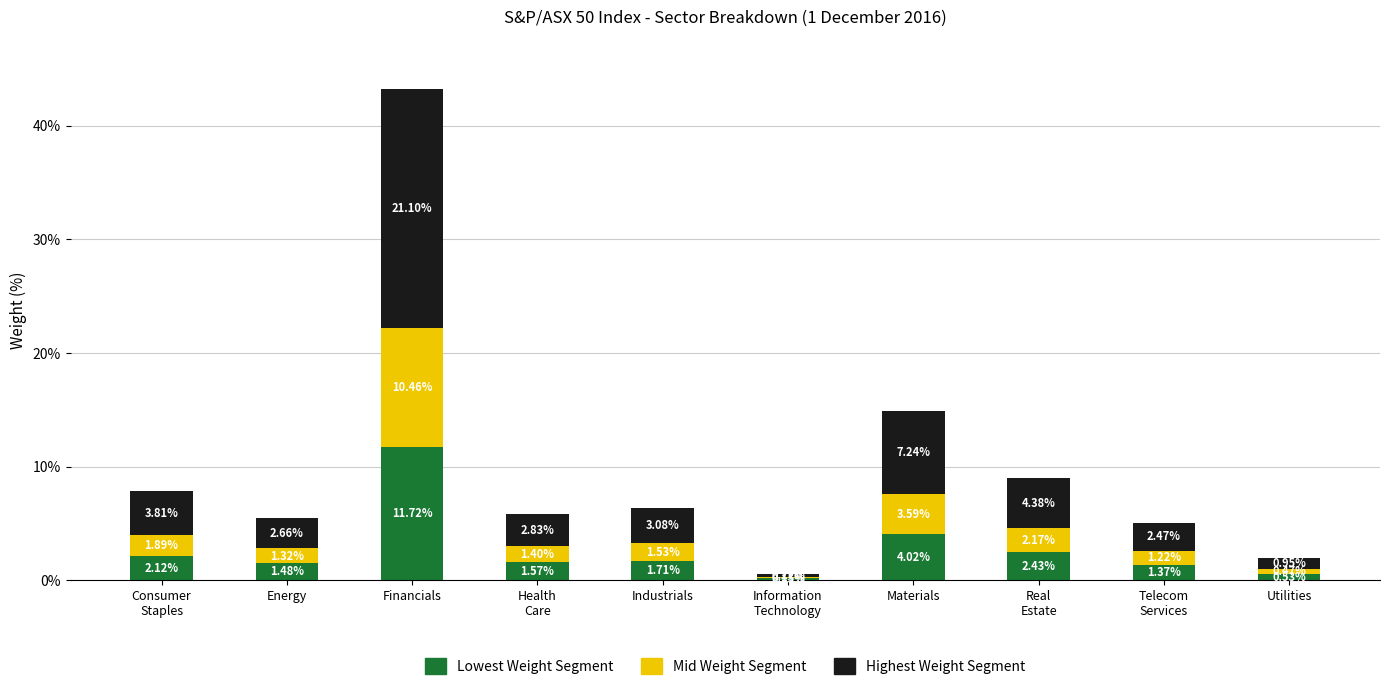

At which category is the sum across all series the highest?

Financials